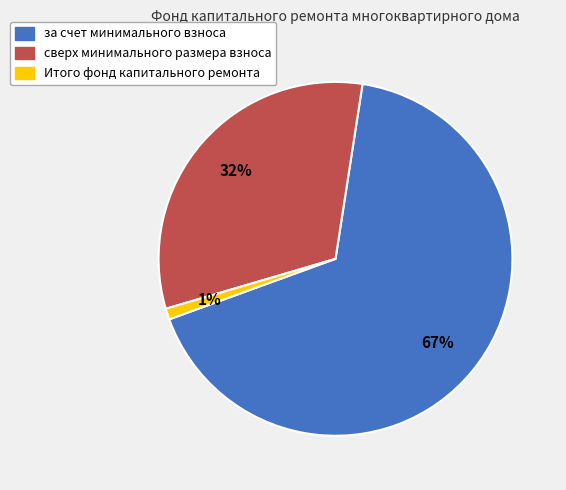

What percentage is the за счет минимального взноса slice, to the nearest percent?

67%